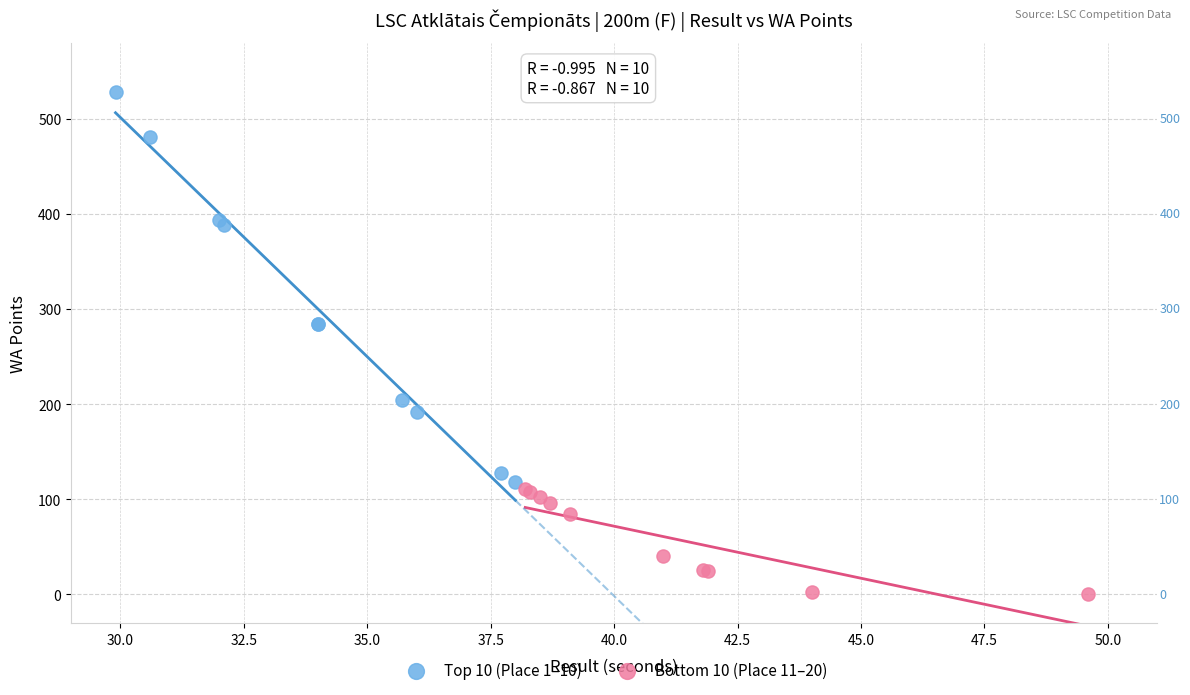

Which series reaches the maximum Y coordinate?

Top 10 (Place 1–10)